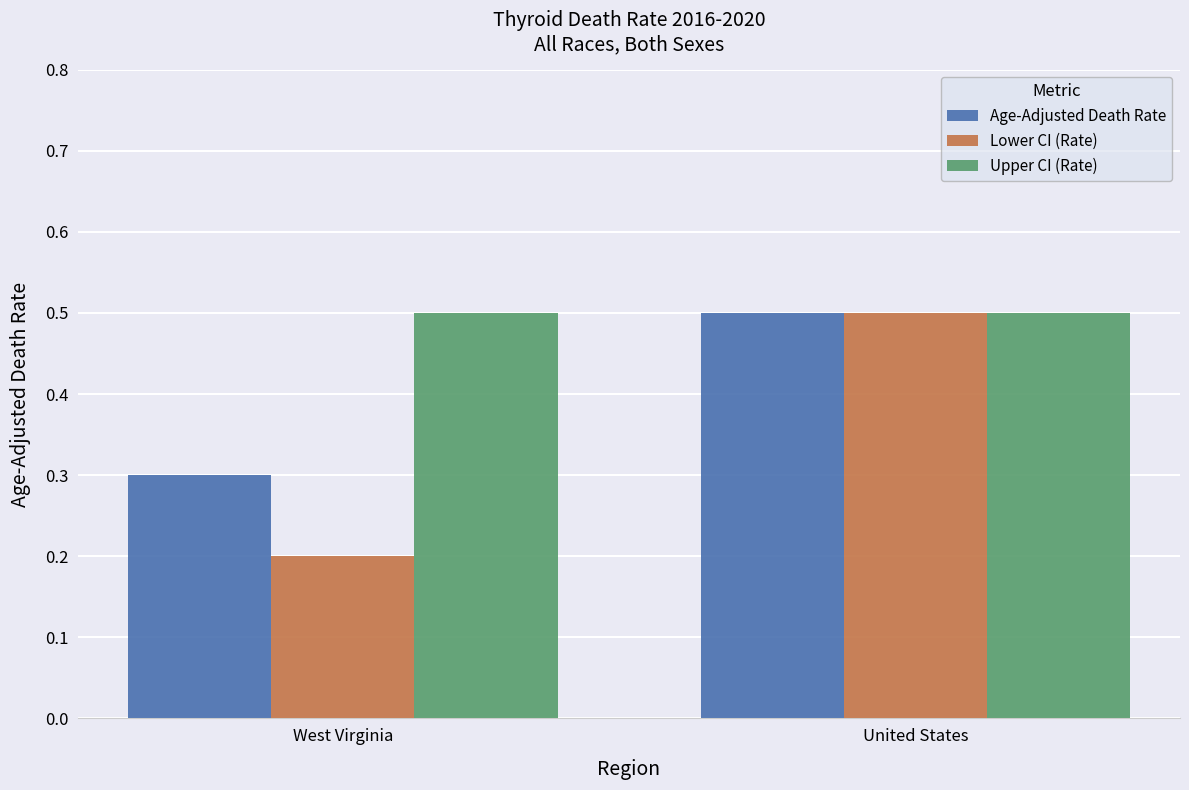

What is the difference between the maximum and minimum values in the Lower CI (Rate) series?

0.3